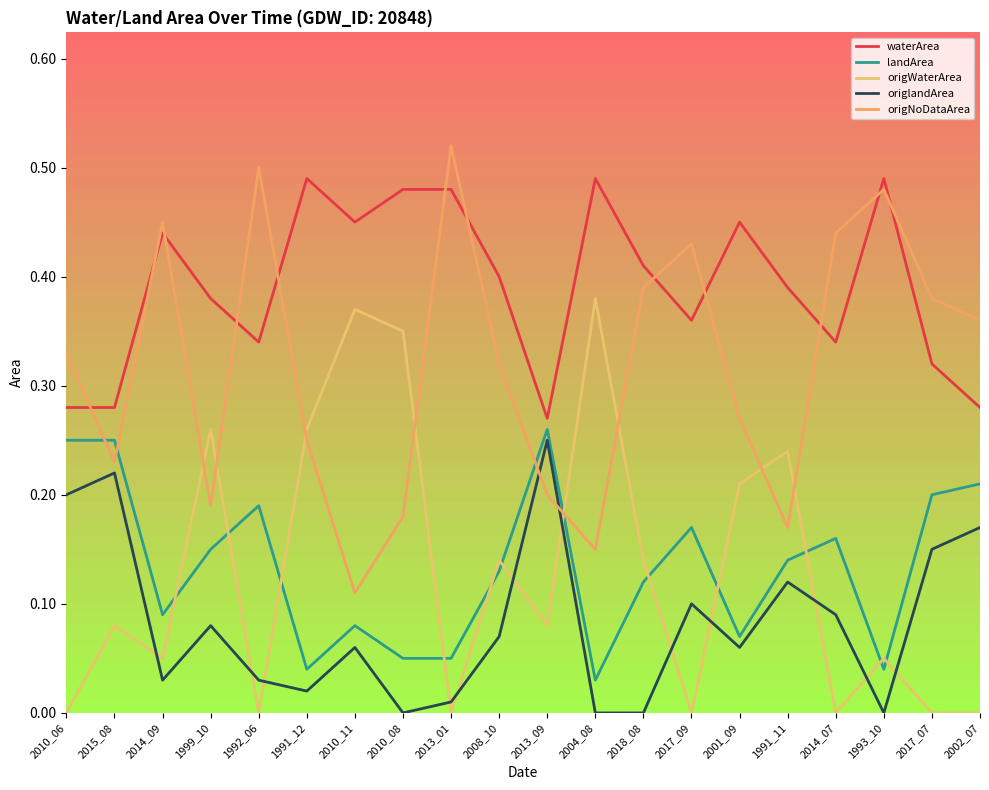

Reading left to right, extract all data points from this chart.

waterArea: 0.3	0.3	0.4	0.4	0.3	0.5	0.5	0.5	0.5	0.4	0.3	0.5	0.4	0.4	0.5	0.4	0.3	0.5	0.3	0.3
landArea: 0.2	0.2	0.1	0.1	0.2	0.0	0.1	0.1	0.1	0.1	0.3	0.0	0.1	0.2	0.1	0.1	0.2	0.0	0.2	0.2
origWaterArea: 0.0	0.1	0.1	0.3	0.0	0.3	0.4	0.3	0.0	0.1	0.1	0.4	0.1	0.0	0.2	0.2	0.0	0.1	0.0	0.0
origlandArea: 0.2	0.2	0.0	0.1	0.0	0.0	0.1	0.0	0.0	0.1	0.2	0.0	0.0	0.1	0.1	0.1	0.1	0.0	0.1	0.2
origNoDataArea: 0.3	0.2	0.5	0.2	0.5	0.2	0.1	0.2	0.5	0.3	0.2	0.1	0.4	0.4	0.3	0.2	0.4	0.5	0.4	0.4